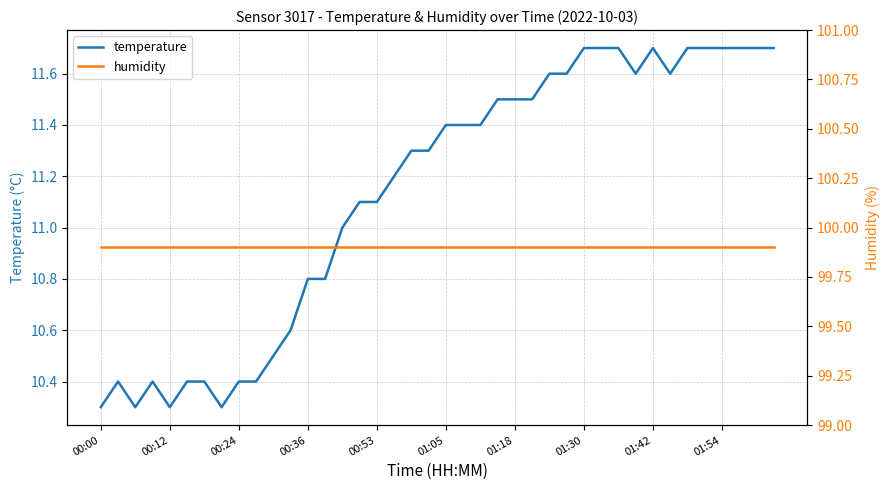

The value of temperature at 00:00 is 14.6. True or false?

False